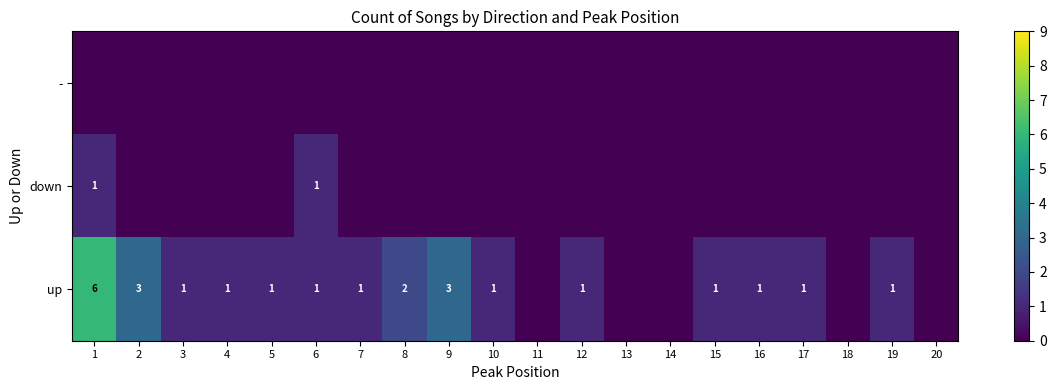

The value of up at 12 is 0. True or false?

False